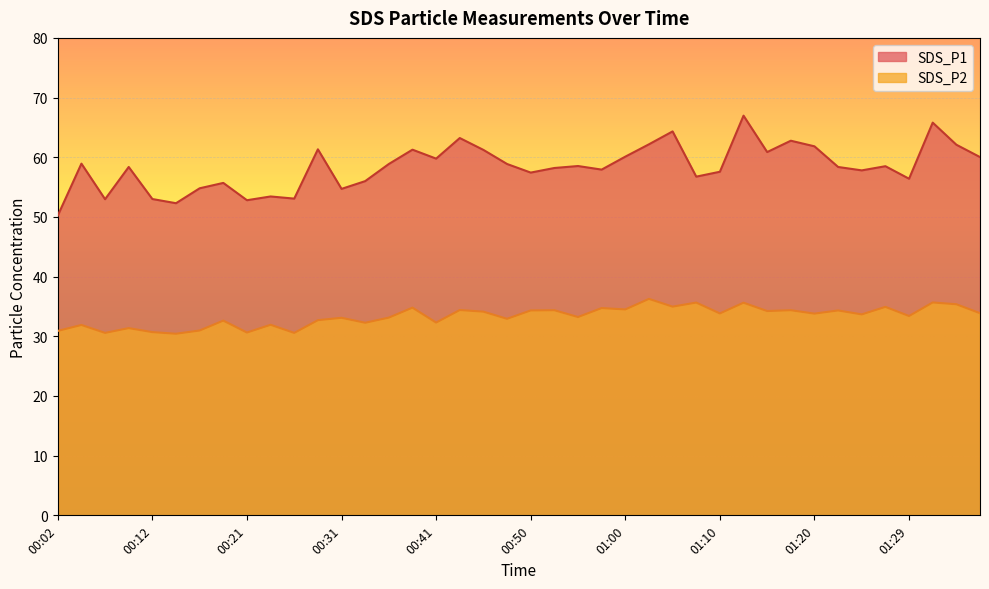

How many data points in SDS_P2 are above 33?

25